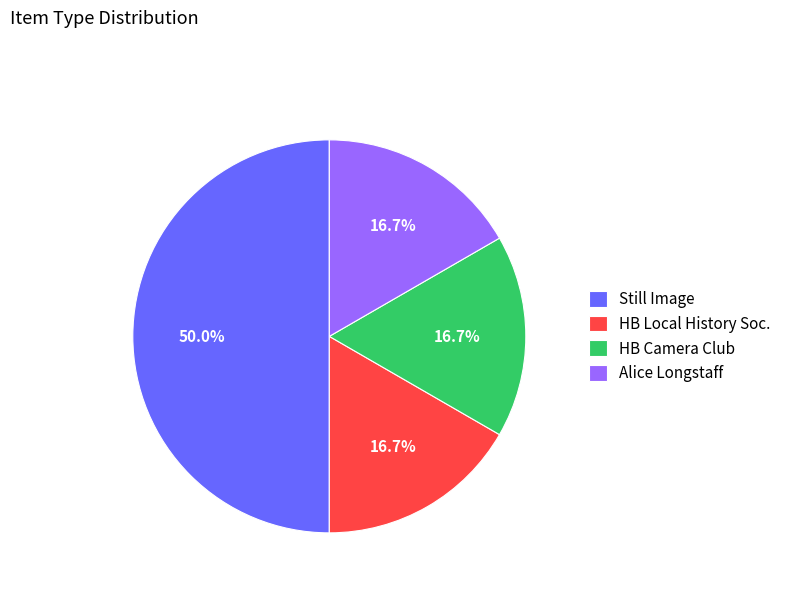

What is the largest slice in the pie chart?

Still Image